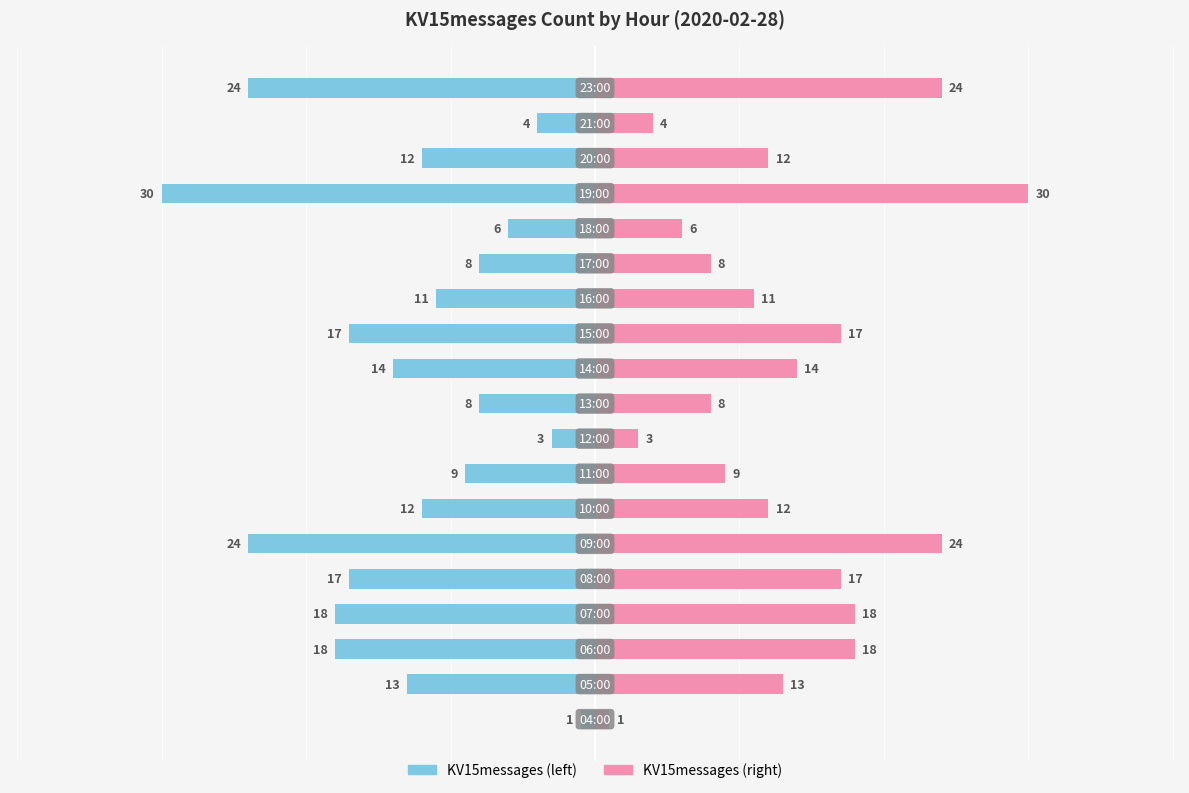

Rank the series by their average value, from lowest to highest.

KV15messages (left), KV15messages (right)